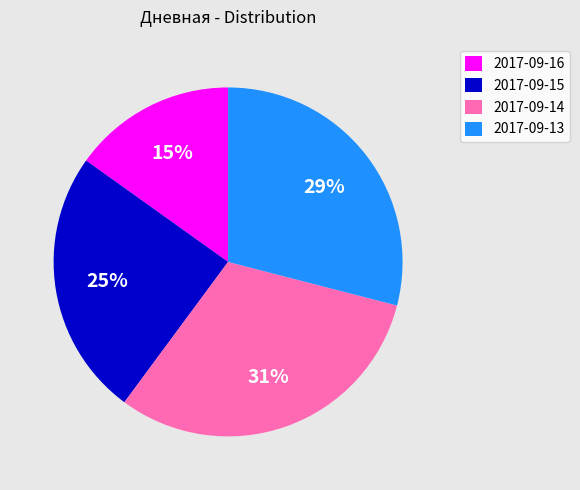

How many slices are in this pie chart?

4